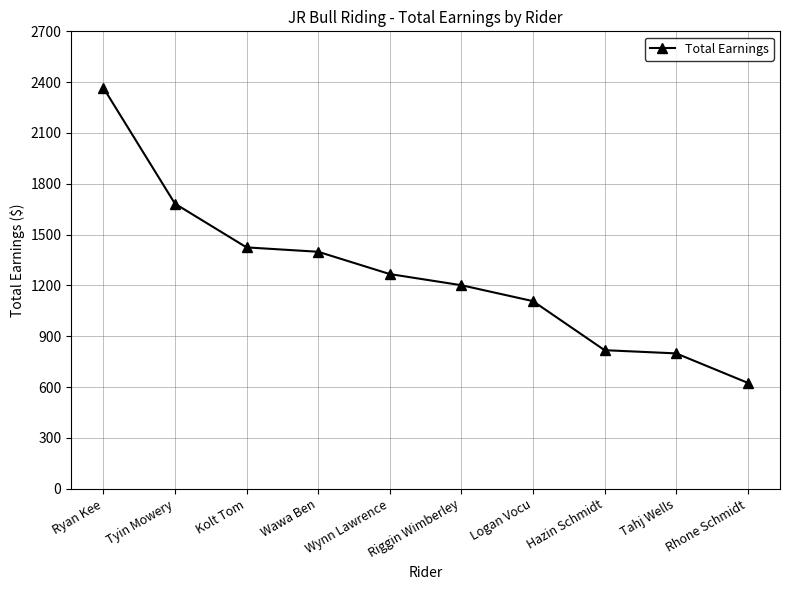

Reading left to right, list all the values displayed in this chart.

Ryan Kee=2366.9	Tyin Mowery=1682.6	Kolt Tom=1424.6	Wawa Ben=1398.7	Wynn Lawrence=1267.1	Riggin Wimberley=1201.3	Logan Vocu=1107.3	Hazin Schmidt=817.8	Tahj Wells=798.8	Rhone Schmidt=625.0